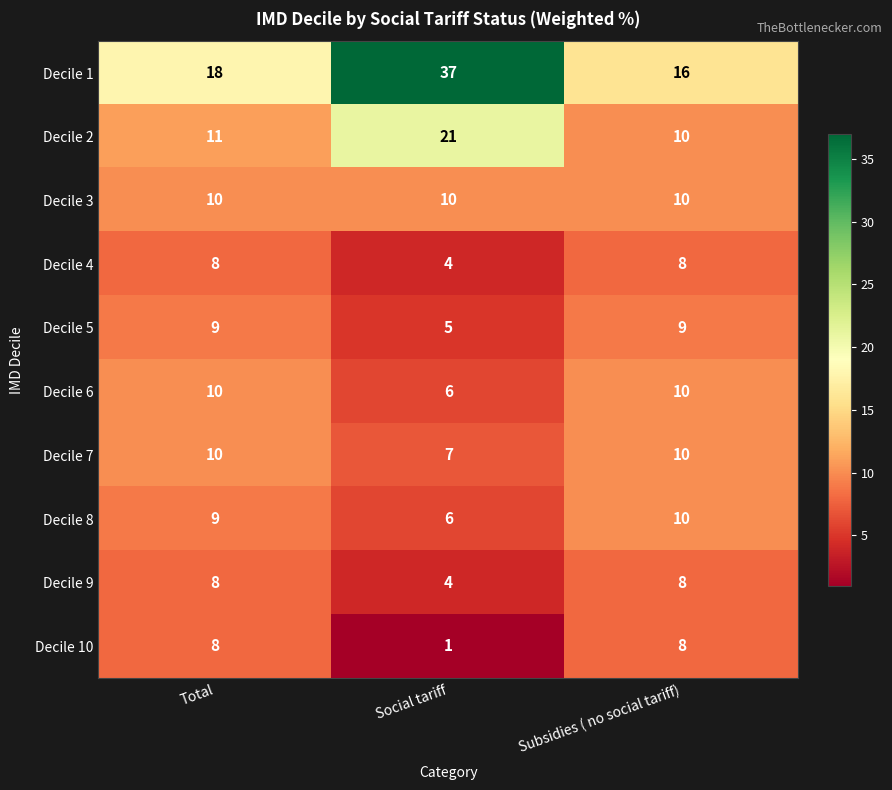

Between Total and Social tariff, which series saw the biggest shift?

Decile 1